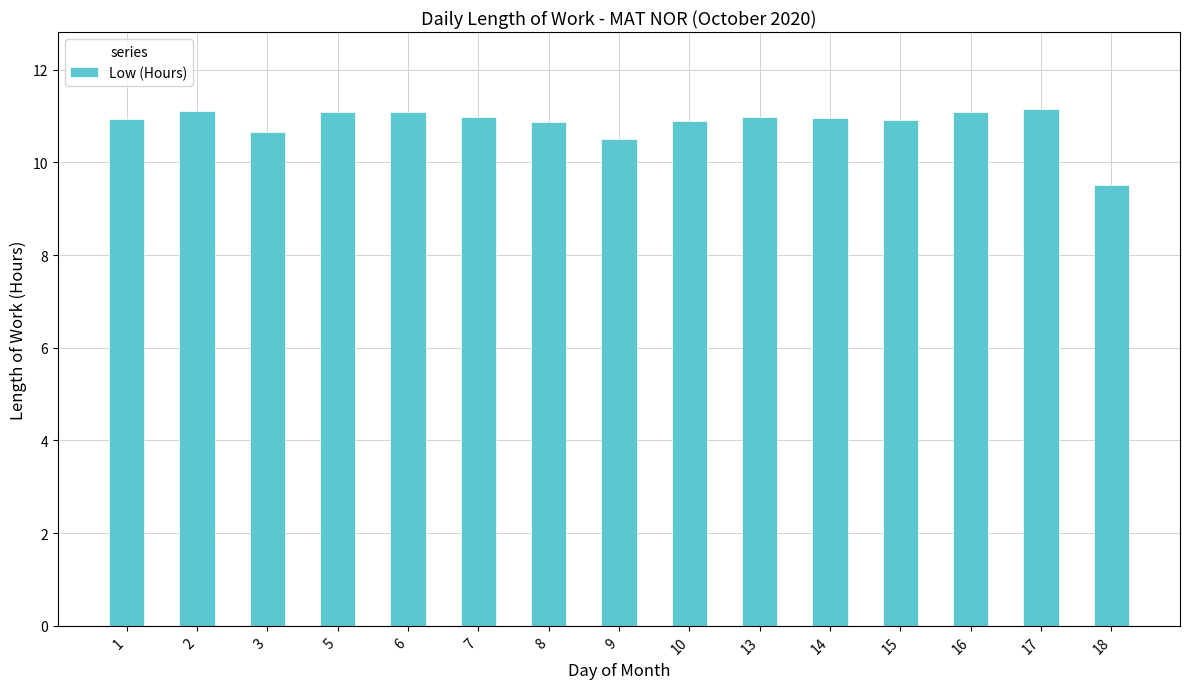

The chart shows a value of 11.0 at 7. True or false?

True